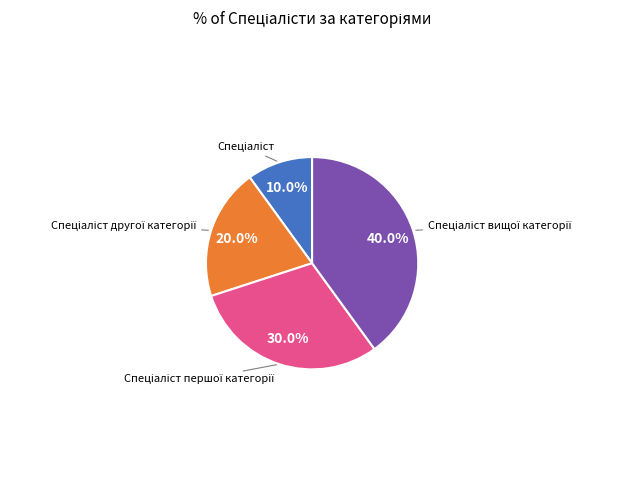

Is there any slice that represents more than half of the pie?

No